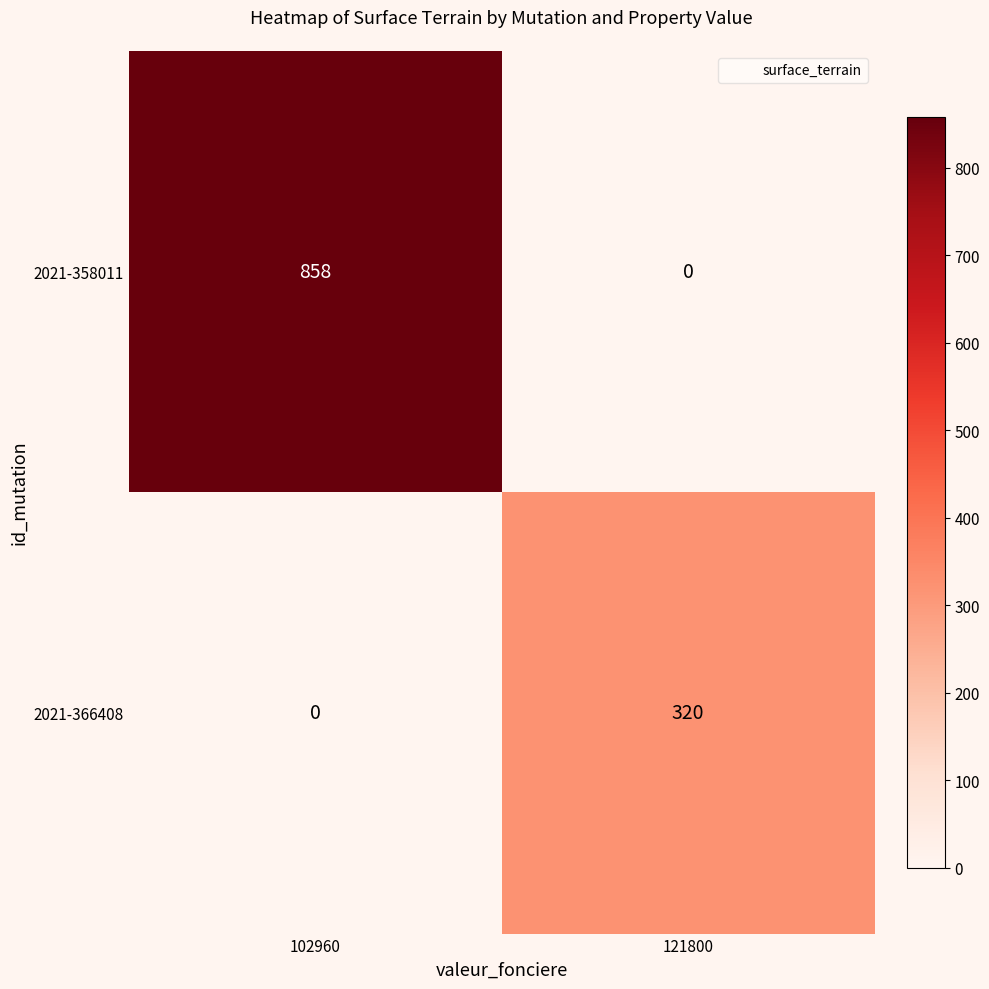

What is the sum of the 2021-358011 values at 102960 and 121800?

858